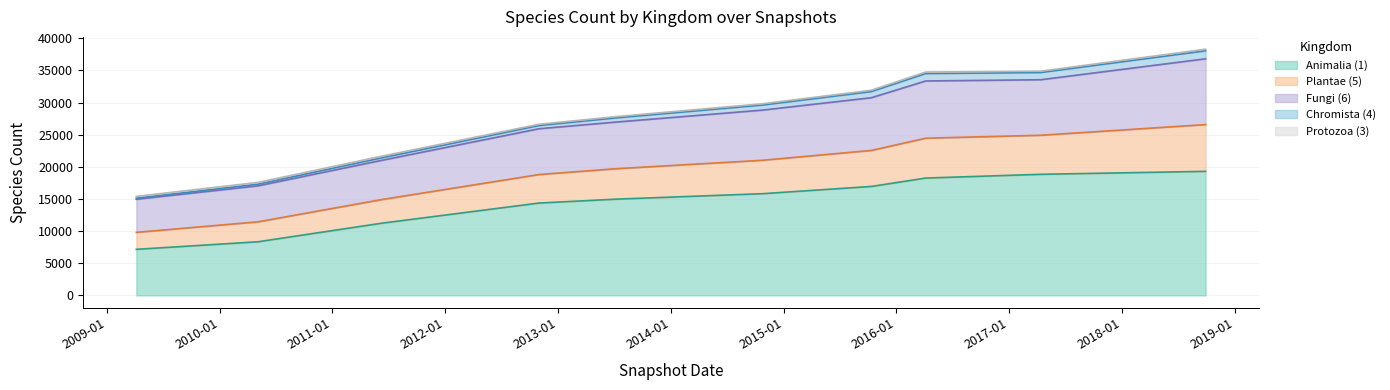

What is the difference between the highest and lowest values at 2017-01?

18997